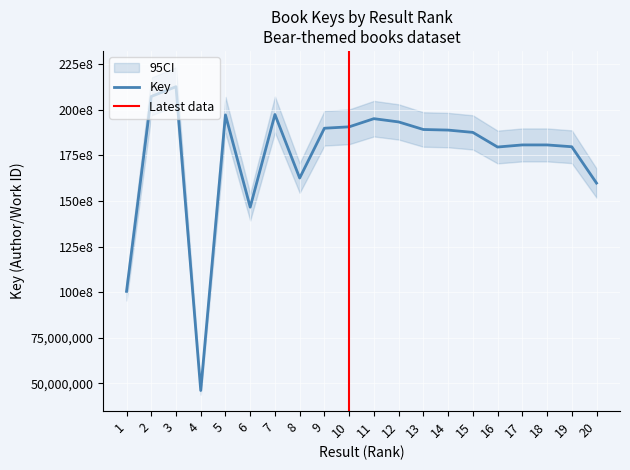

True or false: there are more than 1 points higher than both neighbors.

True